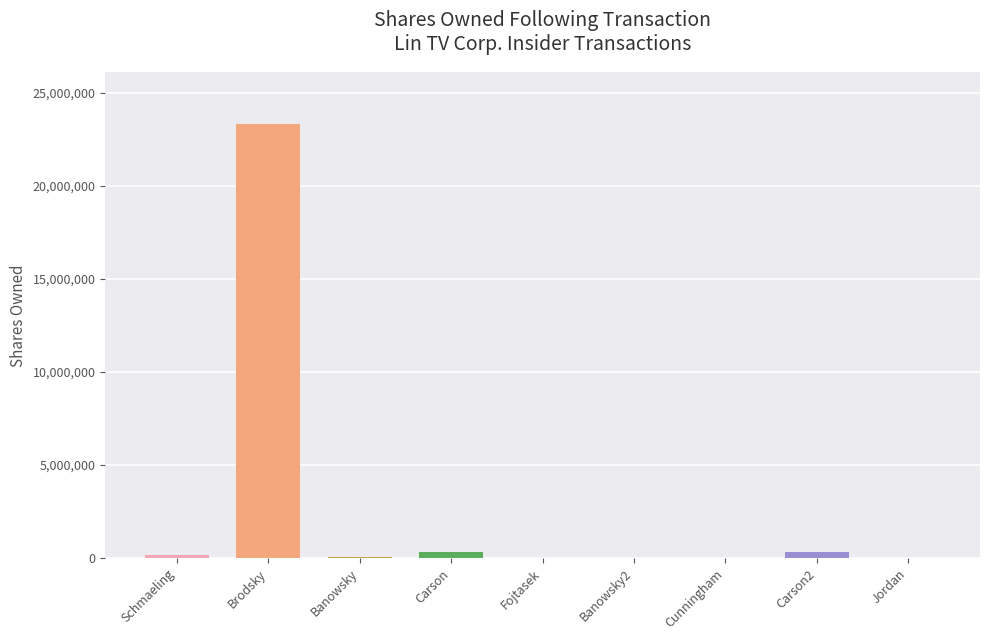

What is the sum of all values?

24201280